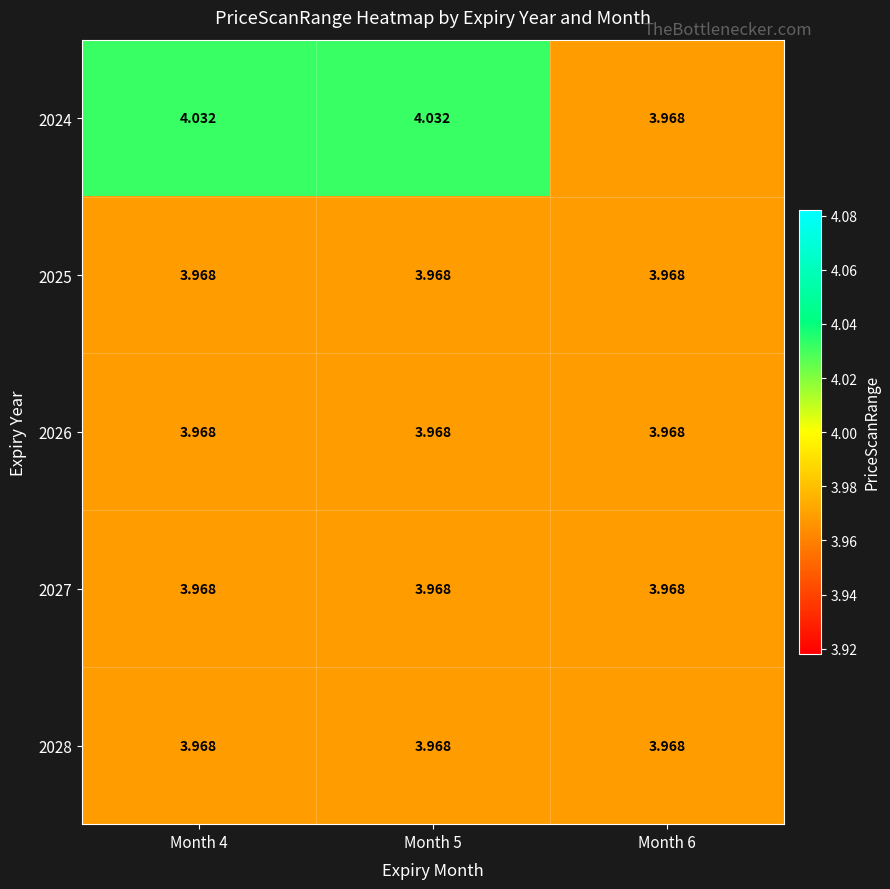

Is the value of 2025 at Month 5 greater than the value of 2024 at Month 4?

No